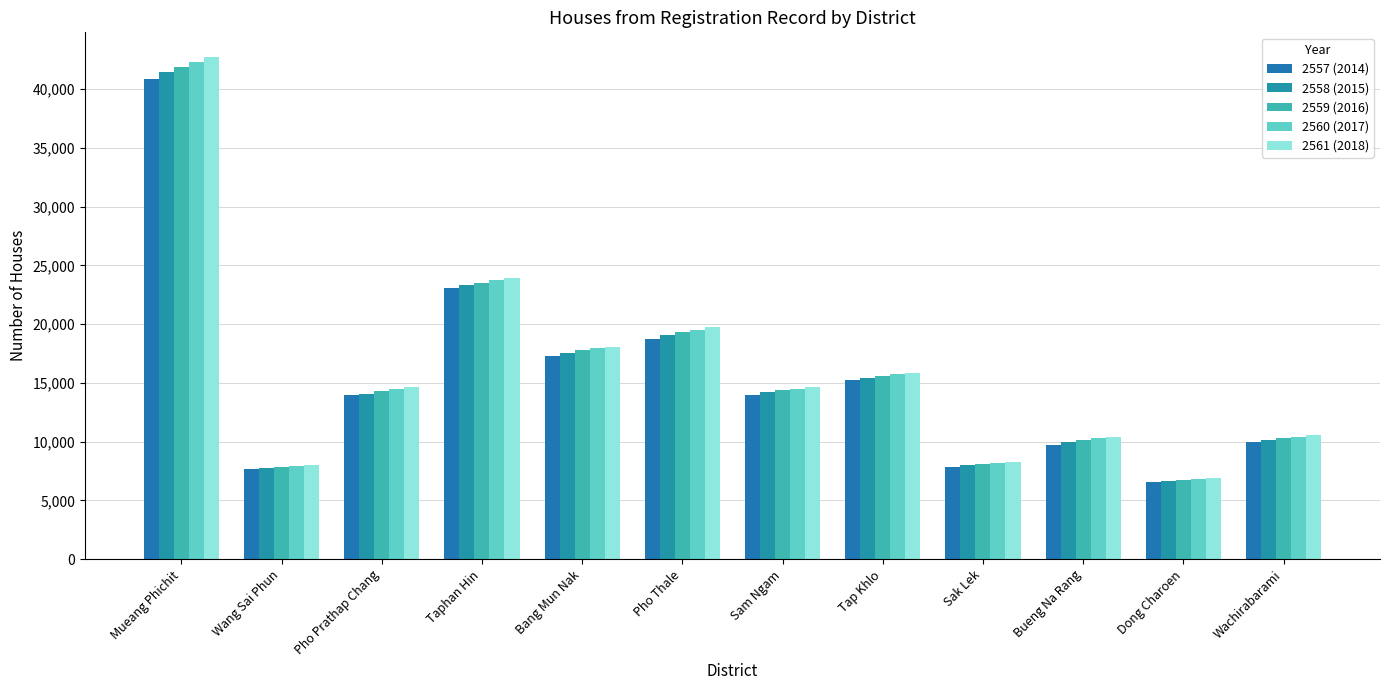

What are all the series names shown in the legend?

2557 (2014), 2558 (2015), 2559 (2016), 2560 (2017), 2561 (2018)